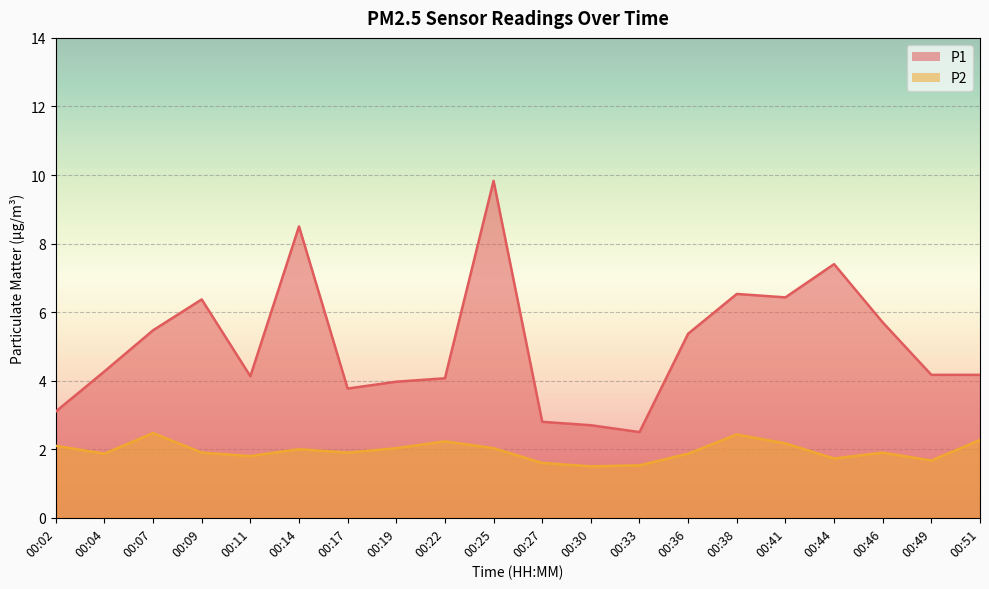

What is the highest value of the P2 series?

2.5